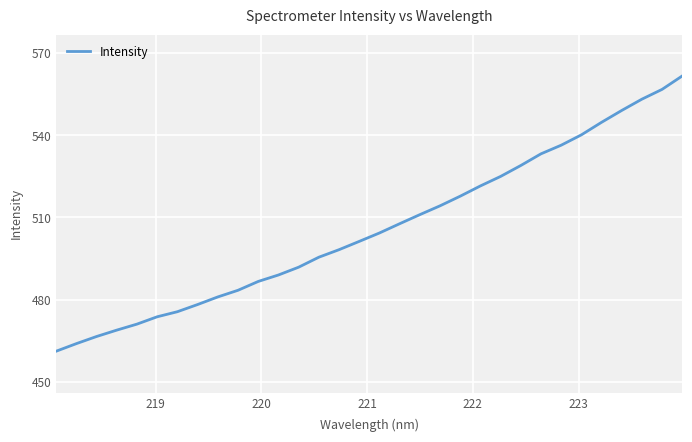

Does the chart display data point markers on the line(s)?

No